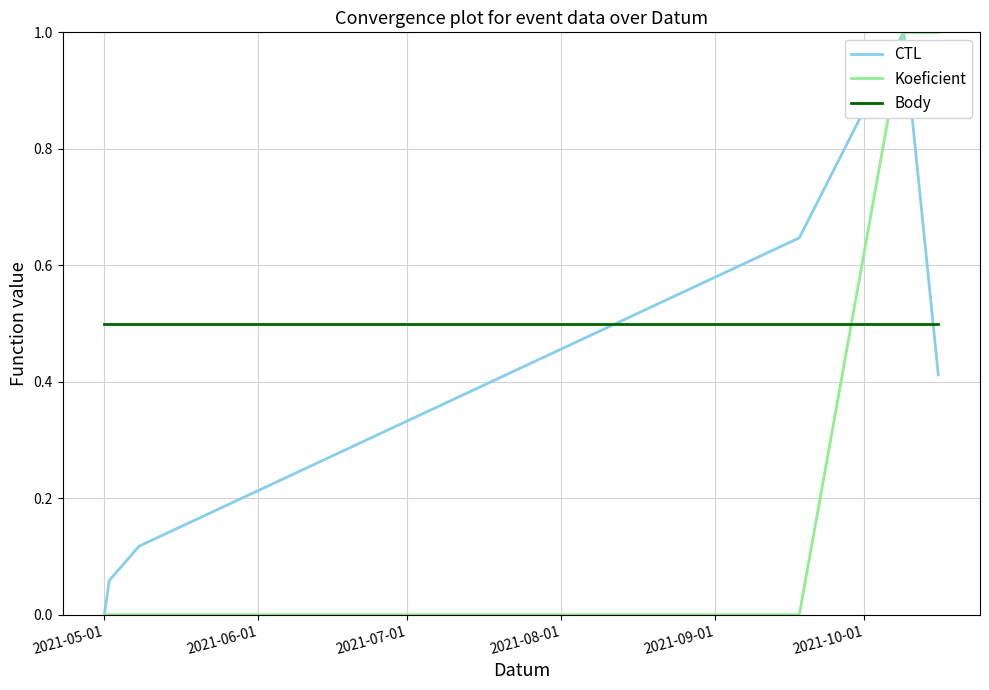

After their last crossing, which series has the higher values: Koeficient or Body?

Koeficient